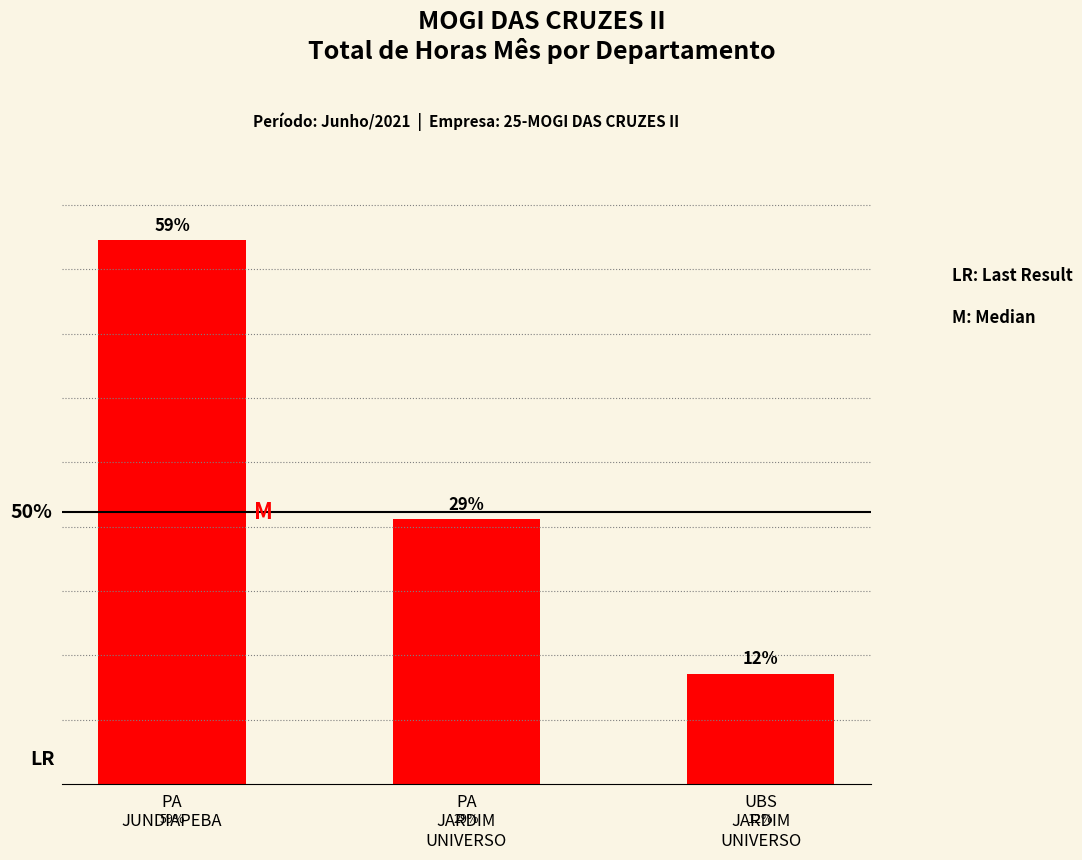

Rank the categories by value from highest to lowest.

PA
JUNDIAPEBA, PA
JARDIM
UNIVERSO, UBS
JARDIM
UNIVERSO